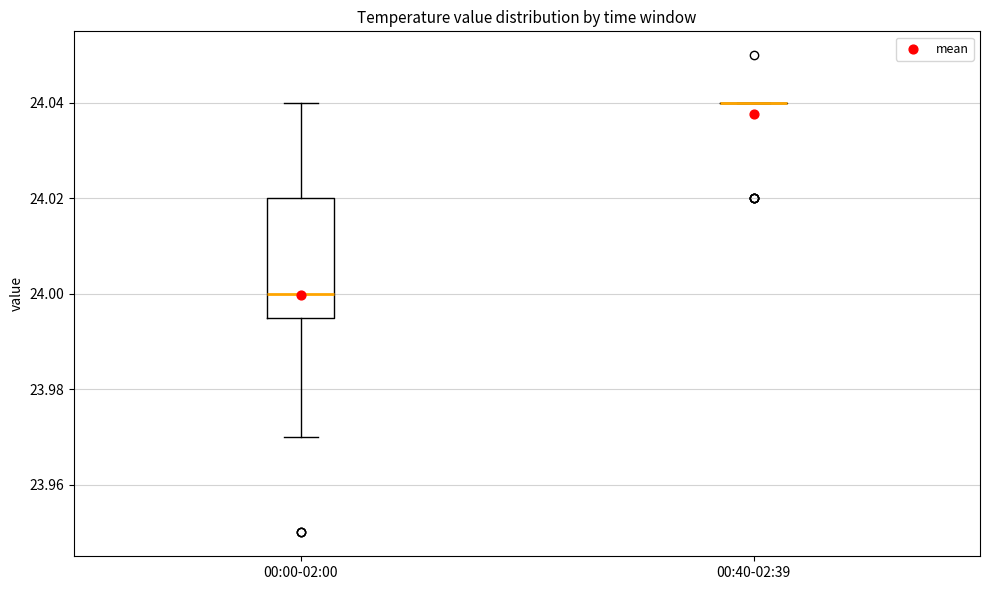

Reading left to right, read every box against the y-axis: the position of its median line, the range the box covers, and the ends of its whiskers. The values are not printed on the chart, so give them approximately, as read against the axis.

00:00-02:00: median 24.000, box 23.996 to 24.020, whiskers 23.970 to 24.040
00:40-02:39: box collapsed to a line at 24.040, whiskers 24.040 to 24.040